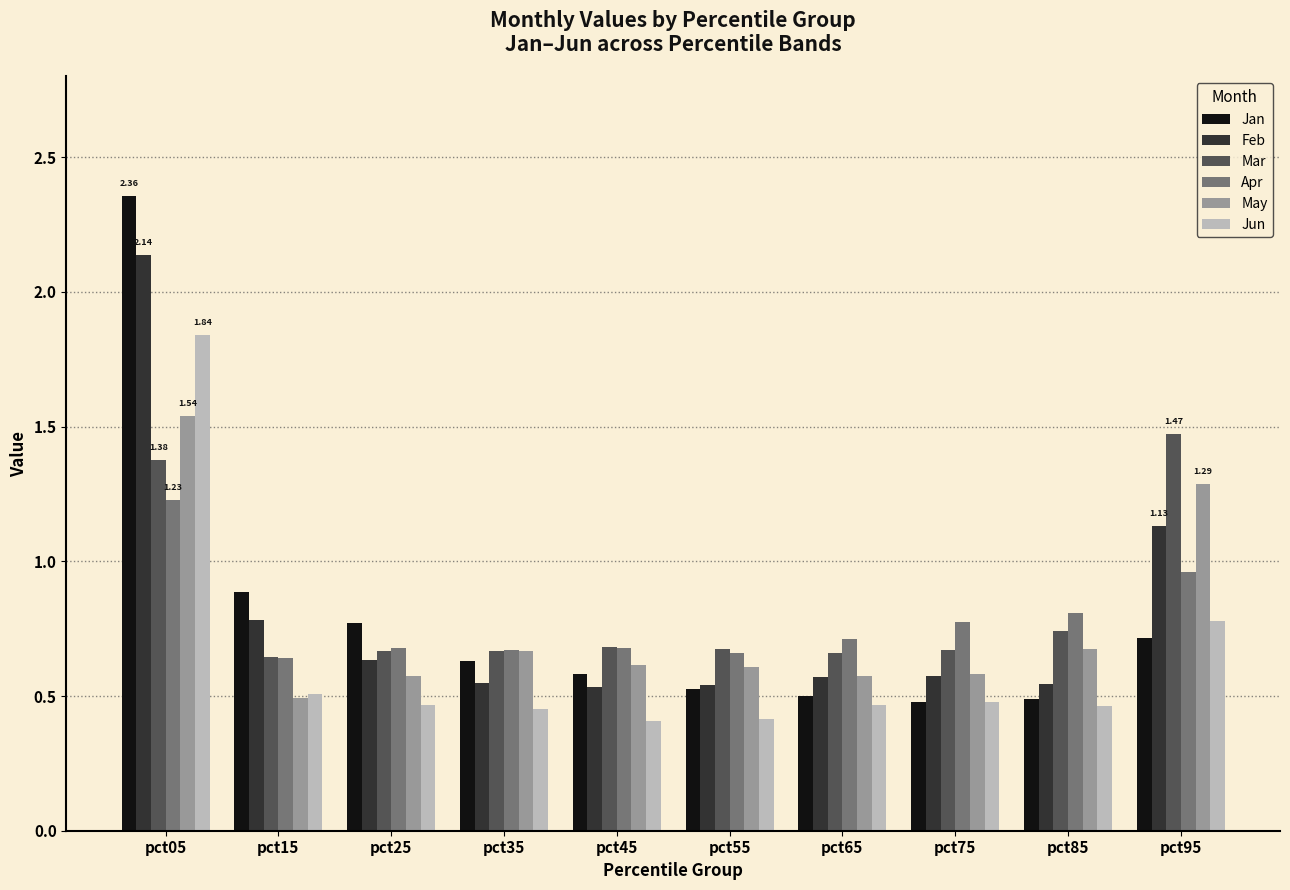

What is the difference between the second highest and second lowest values in the Jun series?

0.4